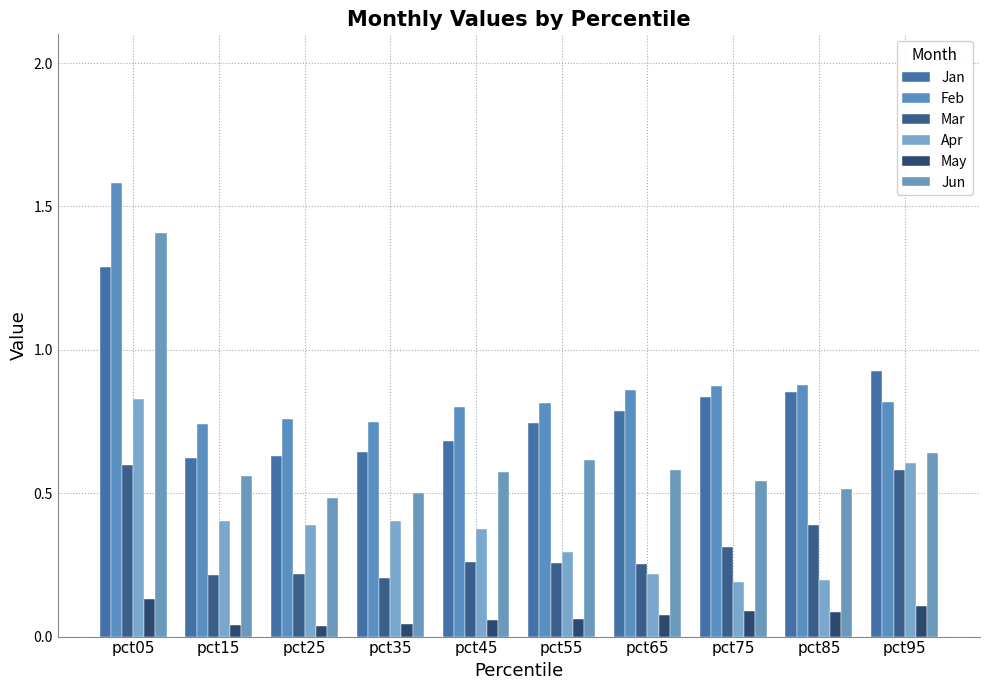

Reading right to left, list all the values displayed in this chart.

Jan: pct95=0.9	pct85=0.9	pct75=0.8	pct65=0.8	pct55=0.7	pct45=0.7	pct35=0.6	pct25=0.6	pct15=0.6	pct05=1.3
Feb: pct95=0.8	pct85=0.9	pct75=0.9	pct65=0.9	pct55=0.8	pct45=0.8	pct35=0.7	pct25=0.8	pct15=0.7	pct05=1.6
Mar: pct95=0.6	pct85=0.4	pct75=0.3	pct65=0.3	pct55=0.3	pct45=0.3	pct35=0.2	pct25=0.2	pct15=0.2	pct05=0.6
Apr: pct95=0.6	pct85=0.2	pct75=0.2	pct65=0.2	pct55=0.3	pct45=0.4	pct35=0.4	pct25=0.4	pct15=0.4	pct05=0.8
May: pct95=0.1	pct85=0.1	pct75=0.1	pct65=0.1	pct55=0.1	pct45=0.1	pct35=0.0	pct25=0.0	pct15=0.0	pct05=0.1
Jun: pct95=0.6	pct85=0.5	pct75=0.5	pct65=0.6	pct55=0.6	pct45=0.6	pct35=0.5	pct25=0.5	pct15=0.6	pct05=1.4